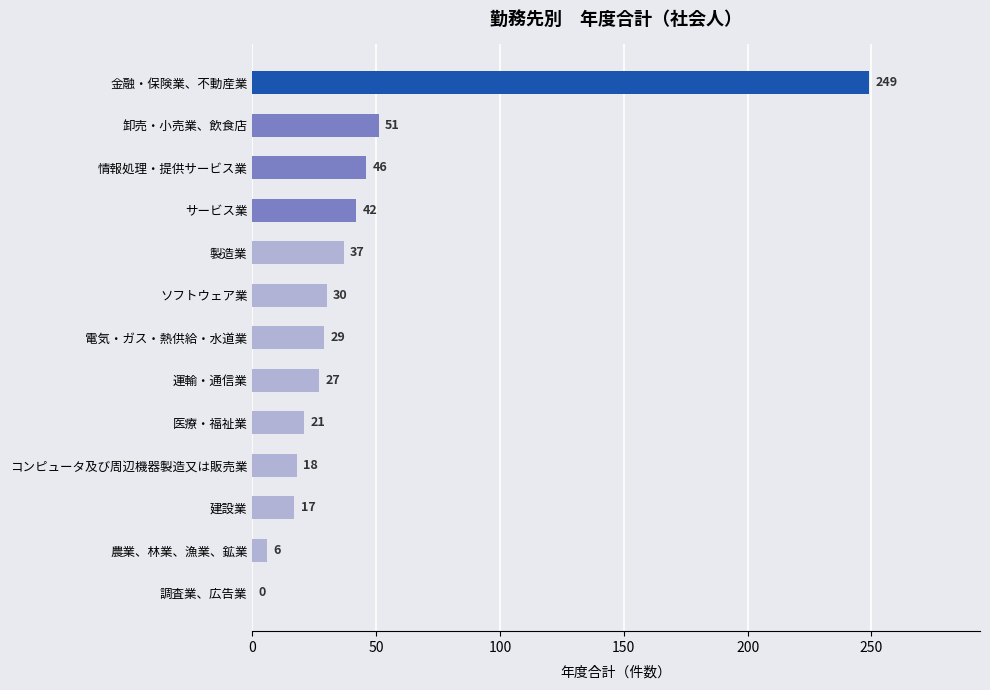

What is the sum of all values?

573